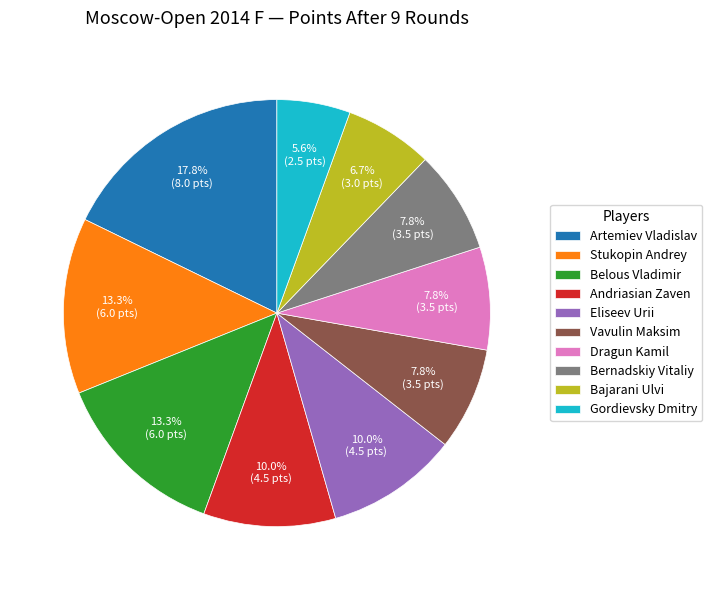

Which category has the smallest portion of the pie?

Gordievsky Dmitry